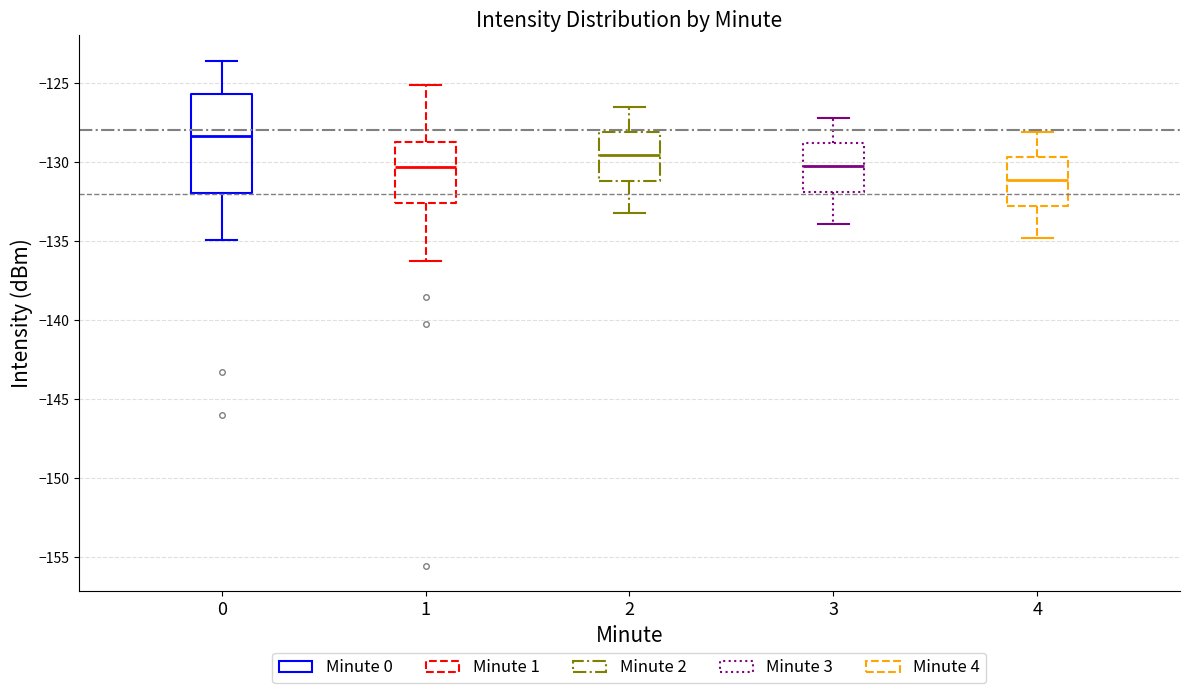

Reading left to right, read every box against the y-axis: the position of its median line, the range the box covers, and the ends of its whiskers. The values are not printed on the chart, so give them approximately, as read against the axis.

0: median -128.5, box -132.0 to -125.5, whiskers -135.0 to -123.5
1: median -130.5, box -132.5 to -128.5, whiskers -136.5 to -125.0
2: median -129.5, box -131.0 to -128.0, whiskers -133.0 to -126.5
3: median -130.0, box -132.0 to -129.0, whiskers -134.0 to -127.0
4: median -131.0, box -133.0 to -129.5, whiskers -135.0 to -128.0